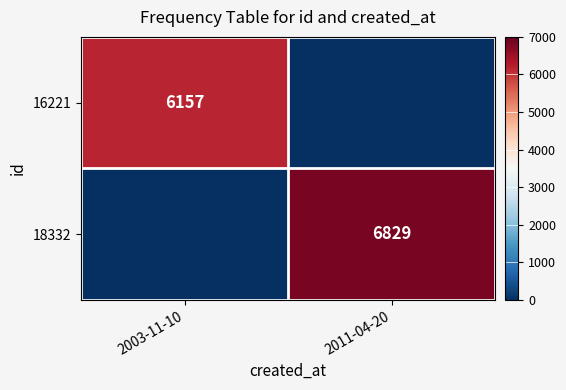

Is it true that 18332 equals 10817 at 2011-04-20?

False